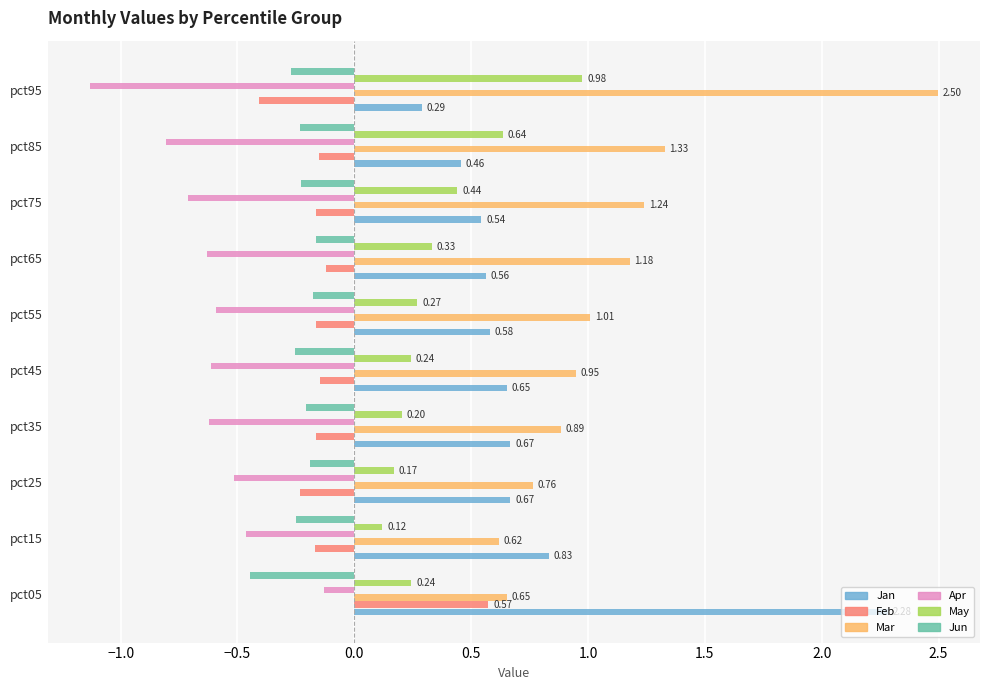

Which series has the largest total across all categories?

Mar